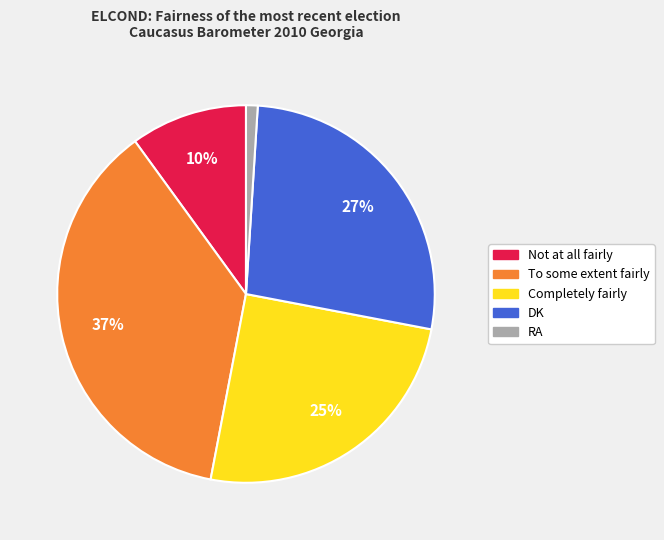

Which category has the biggest portion of the pie?

To some extent fairly